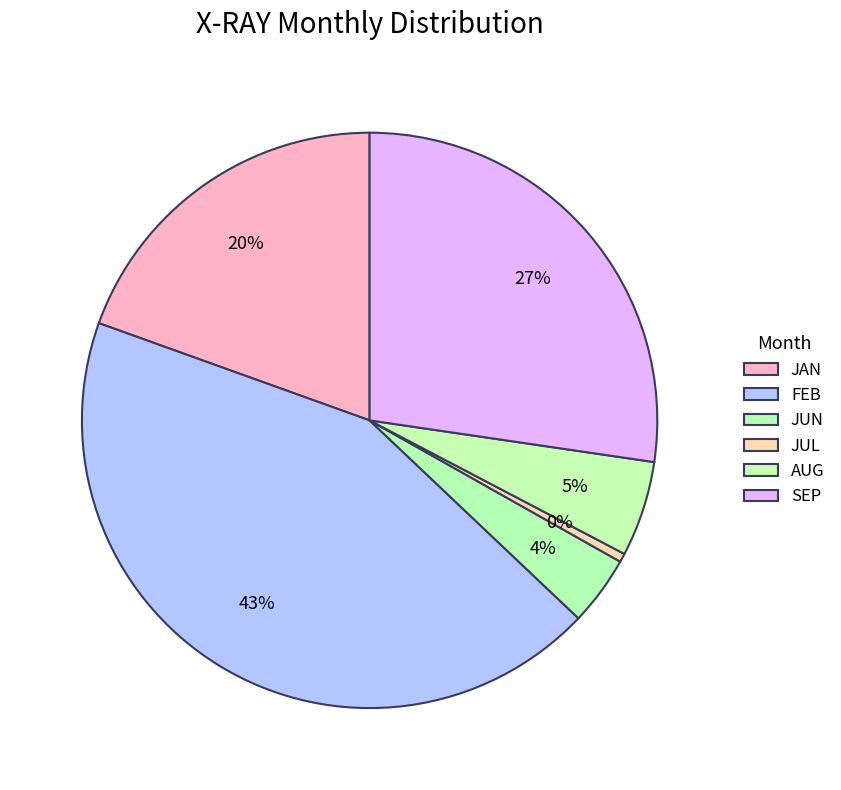

How many segments does this pie chart have?

6